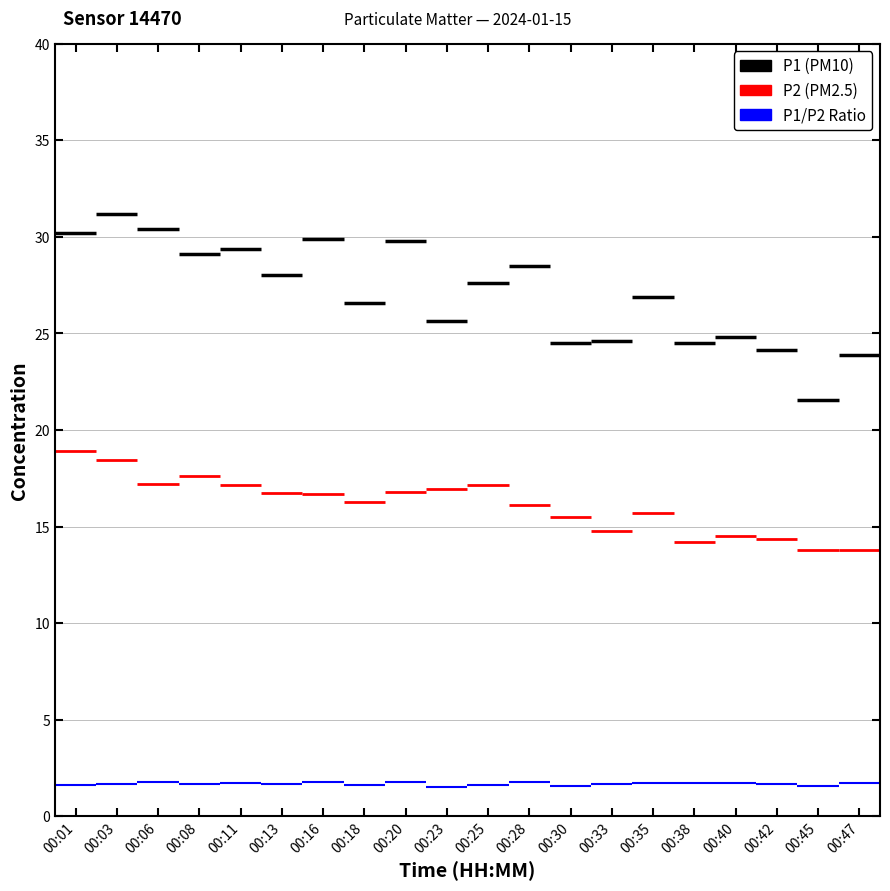

Reading left to right, extract all data points from this chart.

P1: 30.2	31.2	30.4	29.1	29.4	28.0	29.9	26.6	29.8	25.6	27.6	28.5	24.5	24.6	26.9	24.5	24.8	24.2	21.6	23.9
P2: 18.9	18.4	17.2	17.6	17.2	16.7	16.7	16.3	16.8	17.0	17.2	16.1	15.5	14.8	15.7	14.2	14.5	14.3	13.8	13.8